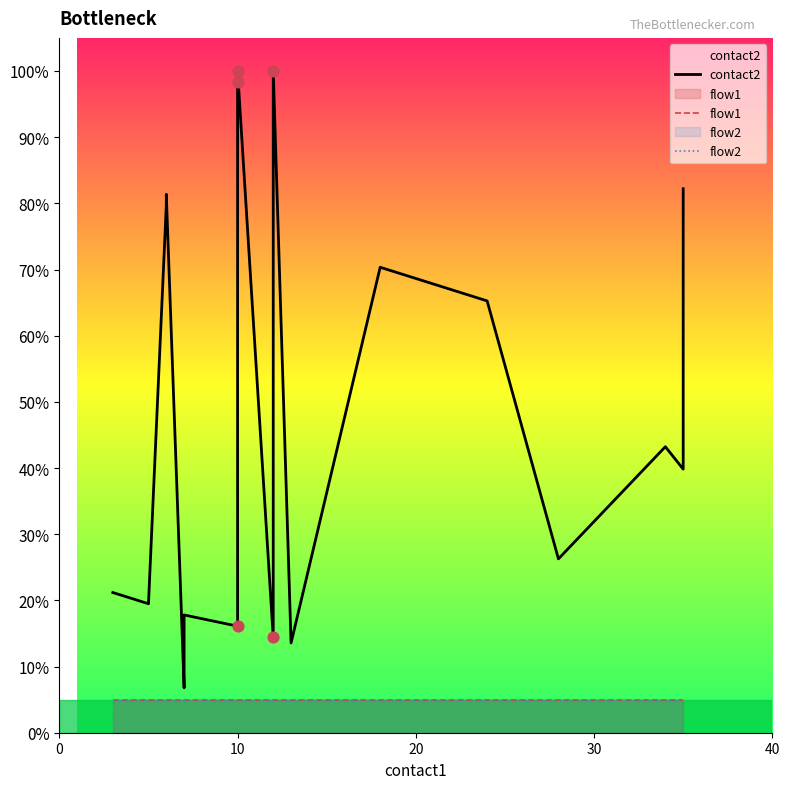

Which series contains the lowest Y value?

flow1